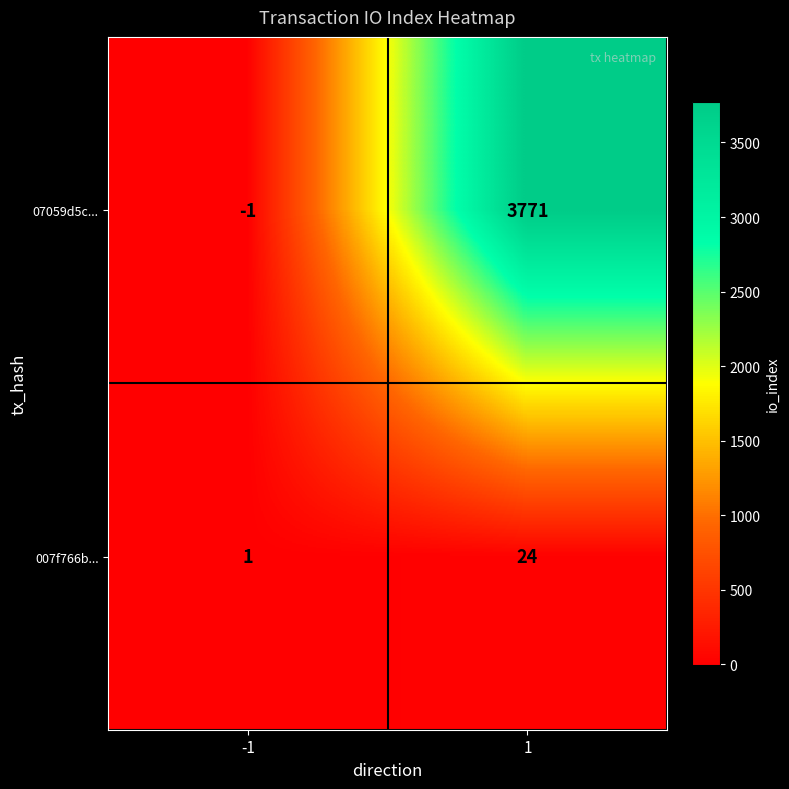

What is the difference between the maximum and minimum values in the 007f766b... series?

23